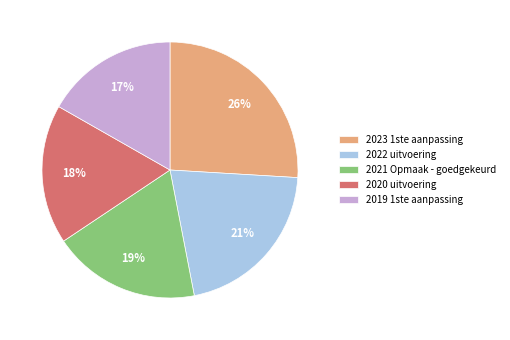

What percentage is the 2023 1ste aanpassing slice, to the nearest percent?

26%